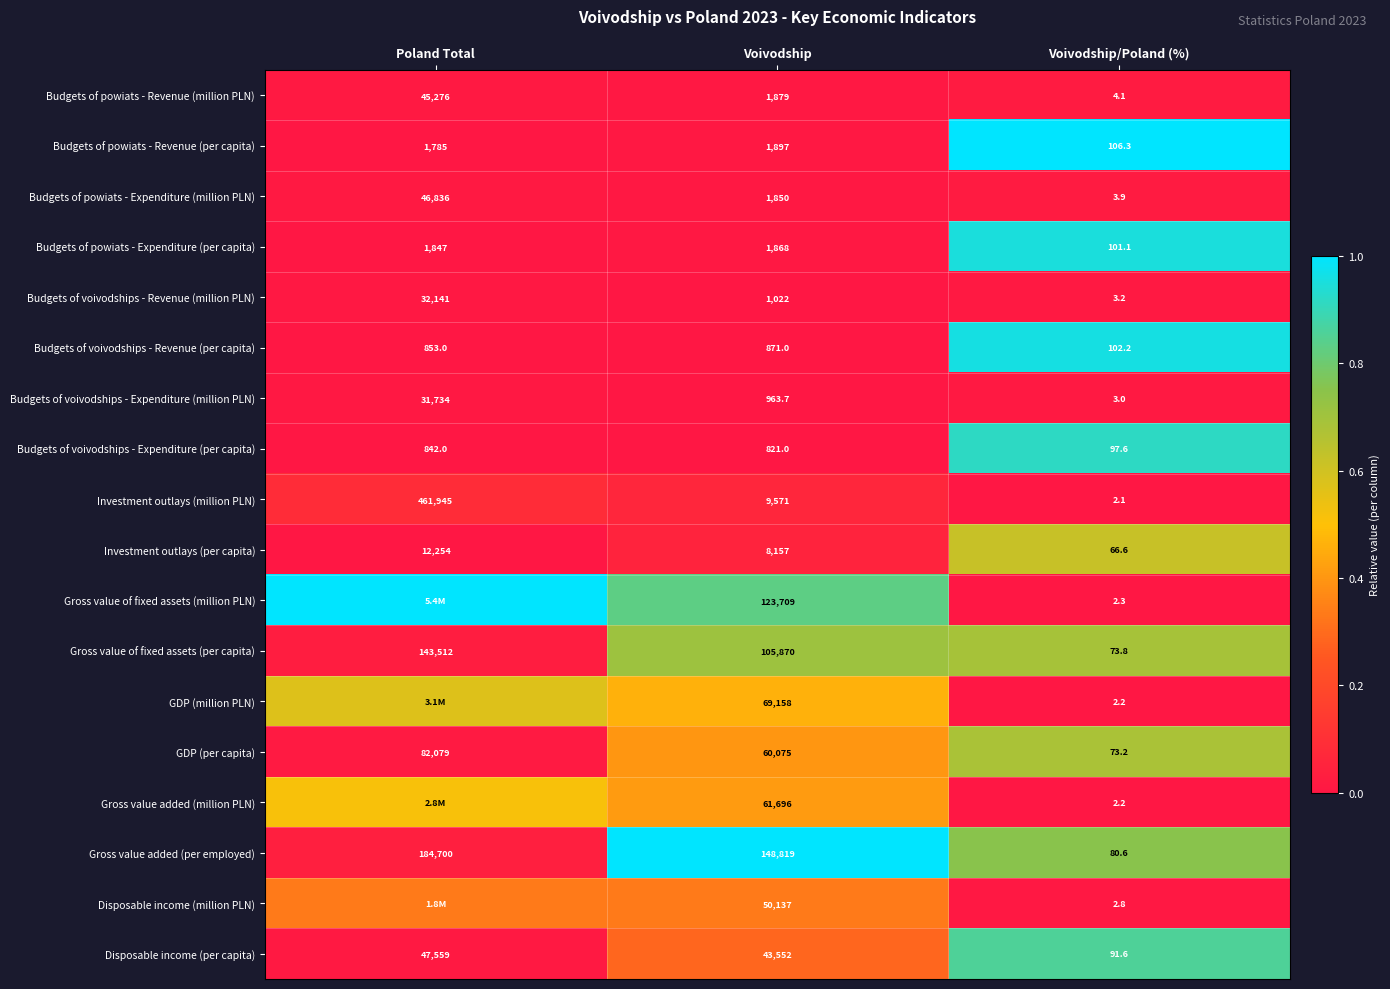

Rank the categories by Budgets of voivodships - Revenue (per capita) value from lowest to highest.

Voivodship/Poland (%), Poland Total, Voivodship